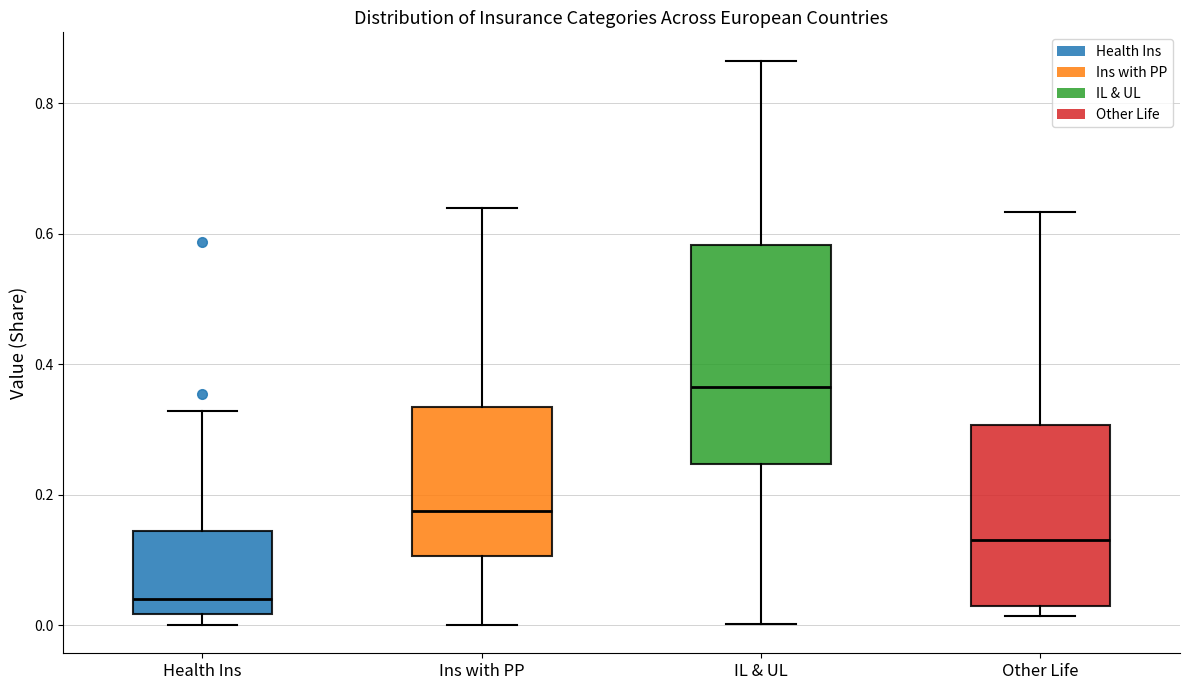

Reading left to right, read every box against the y-axis: the position of its median line, the range the box covers, and the ends of its whiskers. The values are not printed on the chart, so give them approximately, as read against the axis.

Health Ins: median 0.04, box 0.02 to 0.14, whiskers 0.00 to 0.32
Ins with PP: median 0.18, box 0.10 to 0.34, whiskers 0.00 to 0.64
IL & UL: median 0.36, box 0.24 to 0.58, whiskers 0.00 to 0.86
Other Life: median 0.14, box 0.02 to 0.30, whiskers 0.02 (just below the box's lower edge) to 0.64